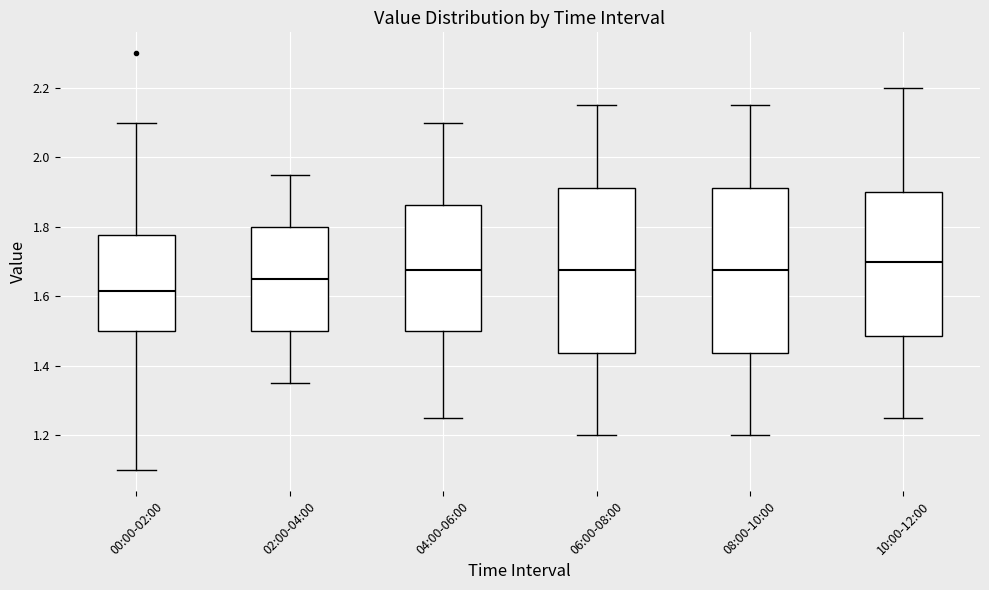

Where does the upper whisker of the box for 10:00-12:00 end on the y-axis? The values are not printed on the chart, so give them approximately, as read against the axis.

2.20